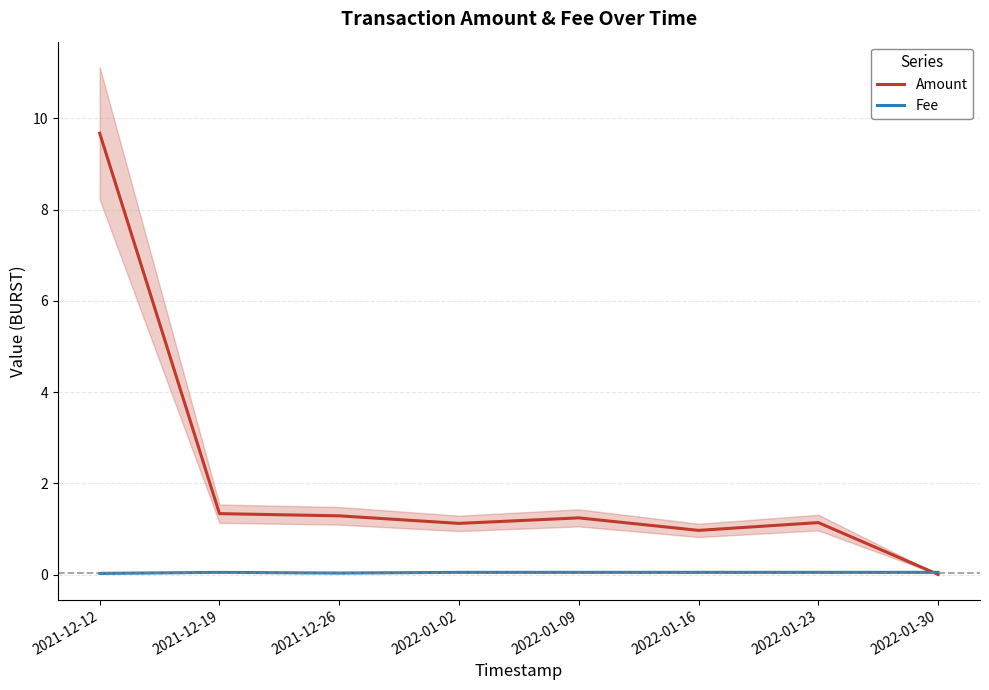

Reading left to right, transcribe all the data shown in this chart.

Amount: 2021-12-12=9.7	2021-12-19=1.3	2021-12-26=1.3	2022-01-02=1.1	2022-01-09=1.2	2022-01-16=1.0	2022-01-23=1.1	2022-01-30=0.0
Fee: 2021-12-12=0.0	2021-12-19=0.1	2021-12-26=0.0	2022-01-02=0.1	2022-01-09=0.1	2022-01-16=0.1	2022-01-23=0.1	2022-01-30=0.1